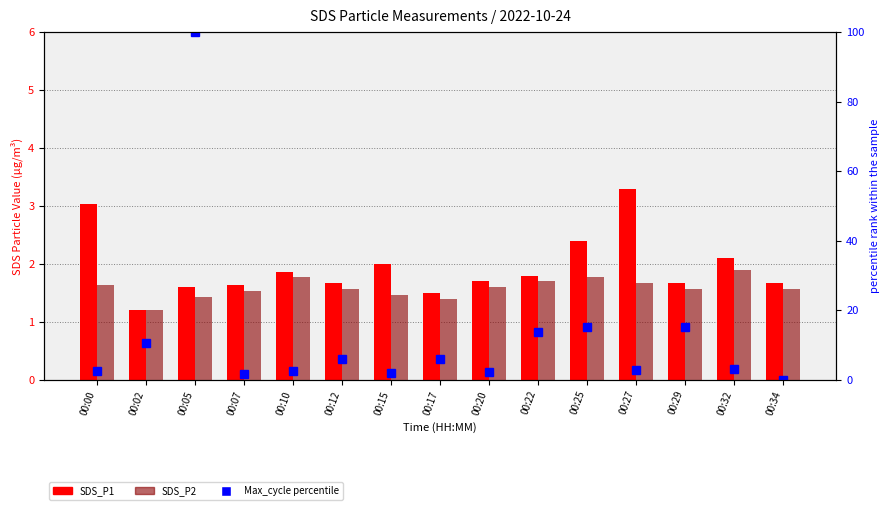

Between 00:25 and 00:05, which is larger?

00:25